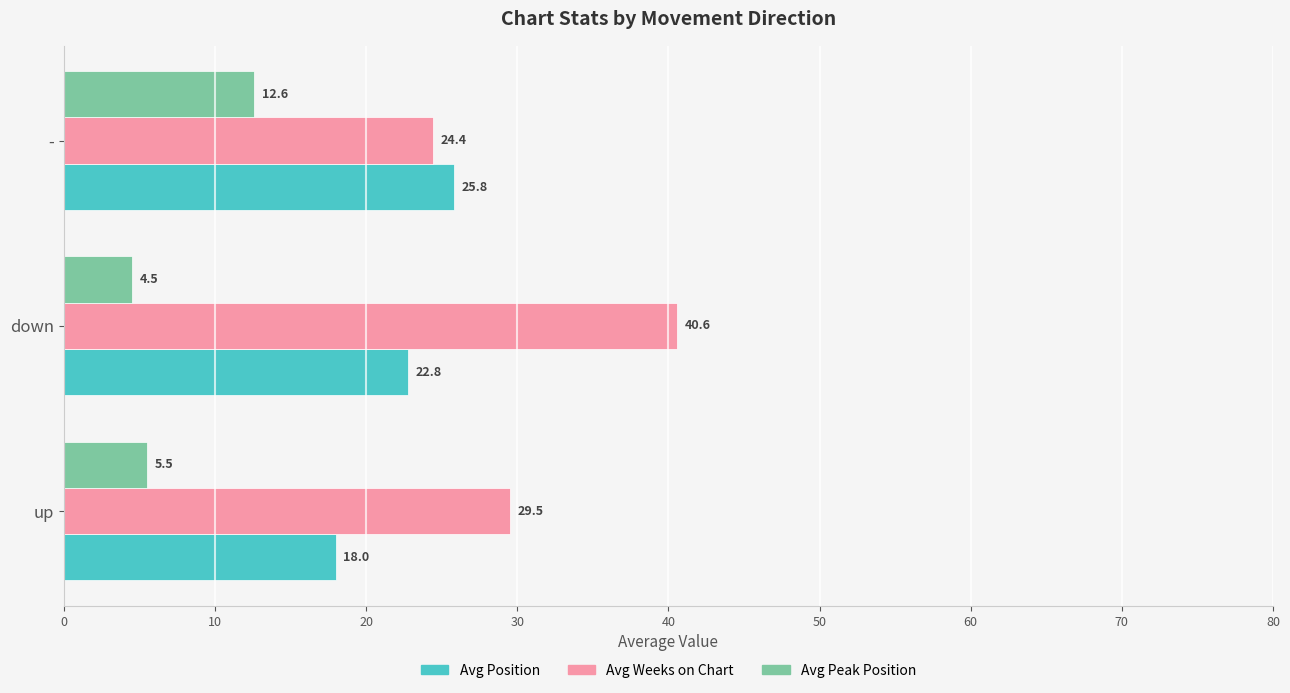

How many data points in Avg Position are above 22?

2